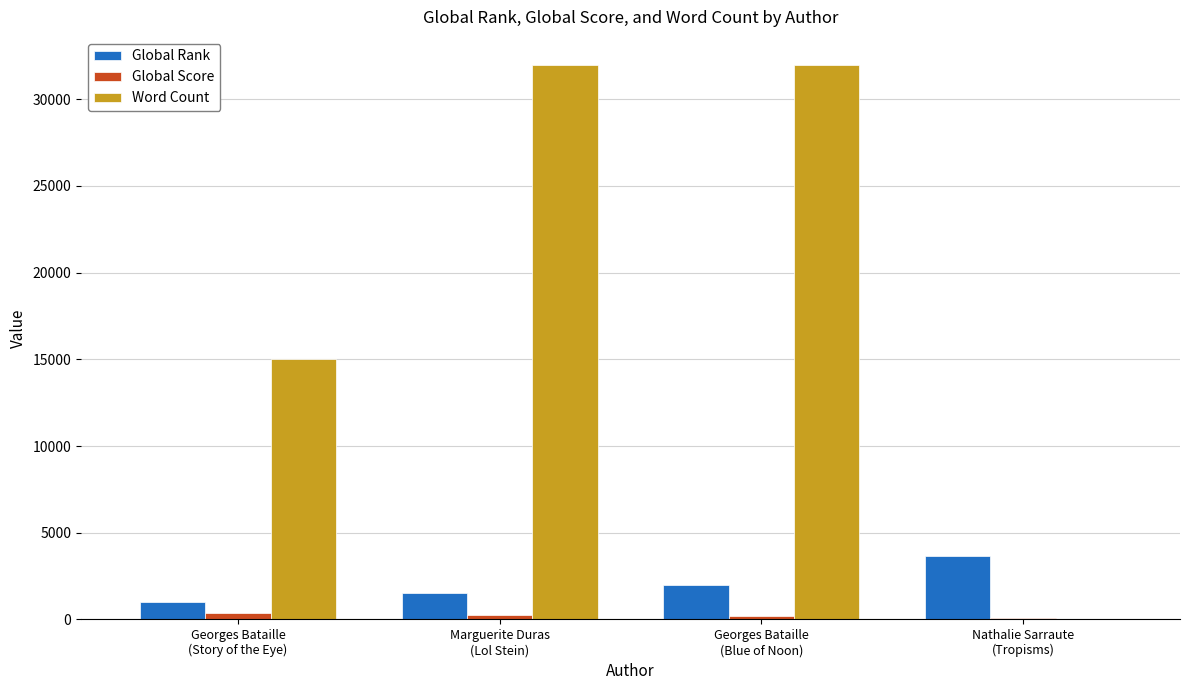

What is the sum of all Global Rank values?

8148